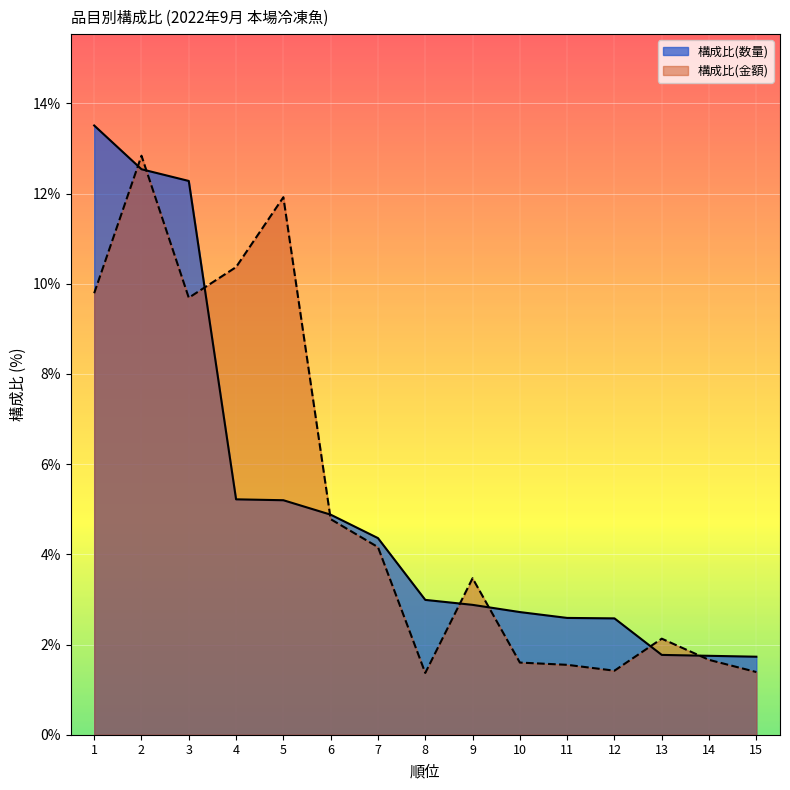

Which category has the lowest value across all series?

8